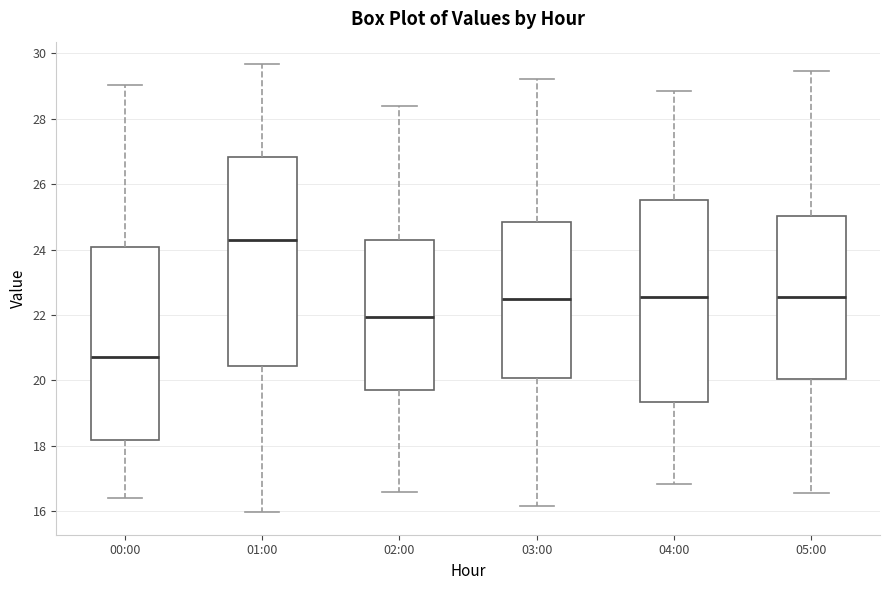

Where is the upper edge of the box for 02:00 on the y-axis? The values are not printed on the chart, so give them approximately, as read against the axis.

24.2